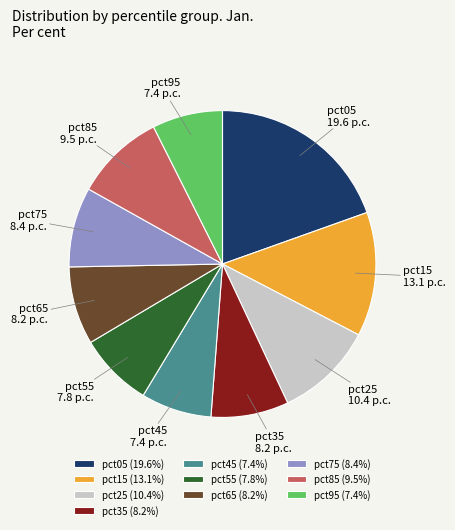

Does any single category account for the majority?

No